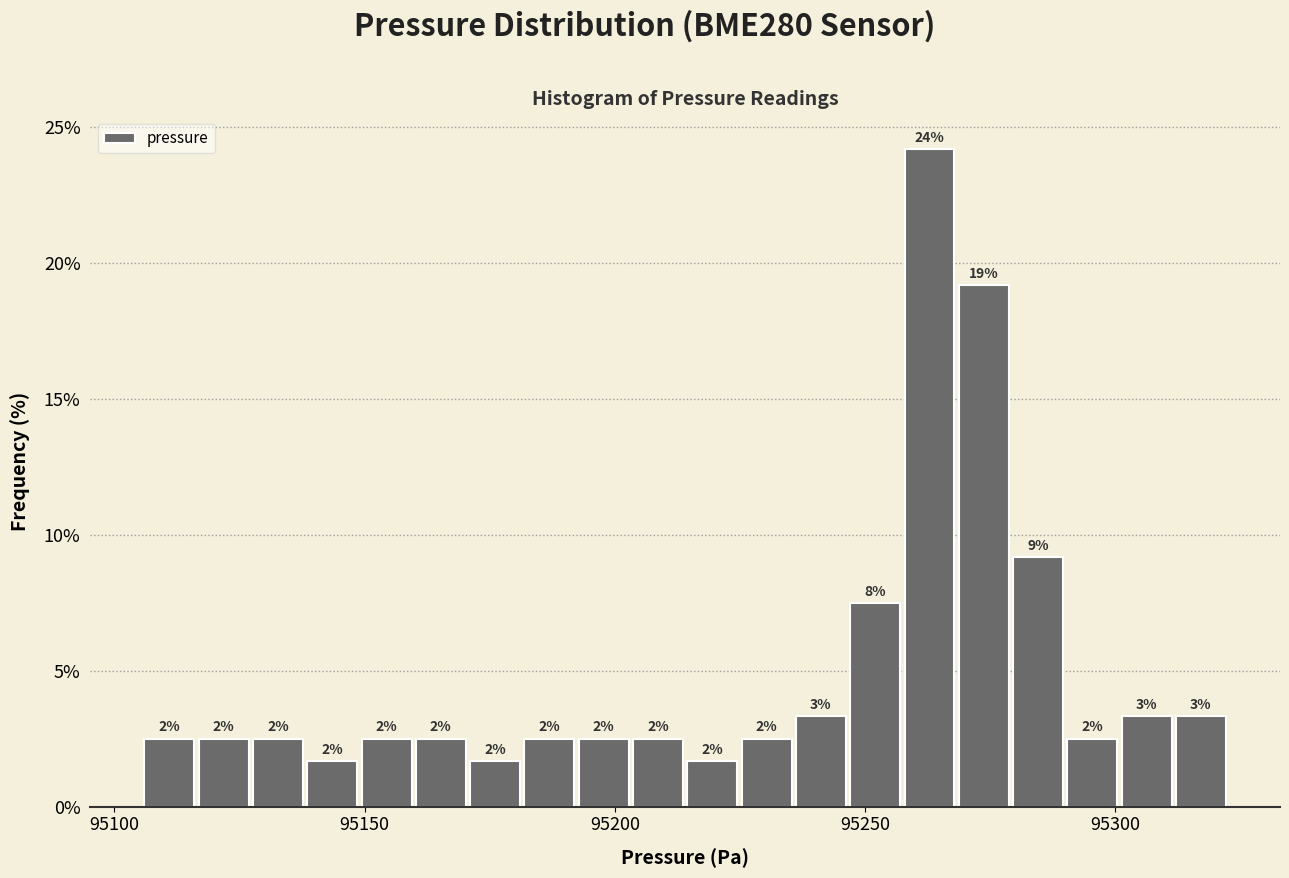

Read against the x-axis, roughly where is the centre of the tallest bar?

95265